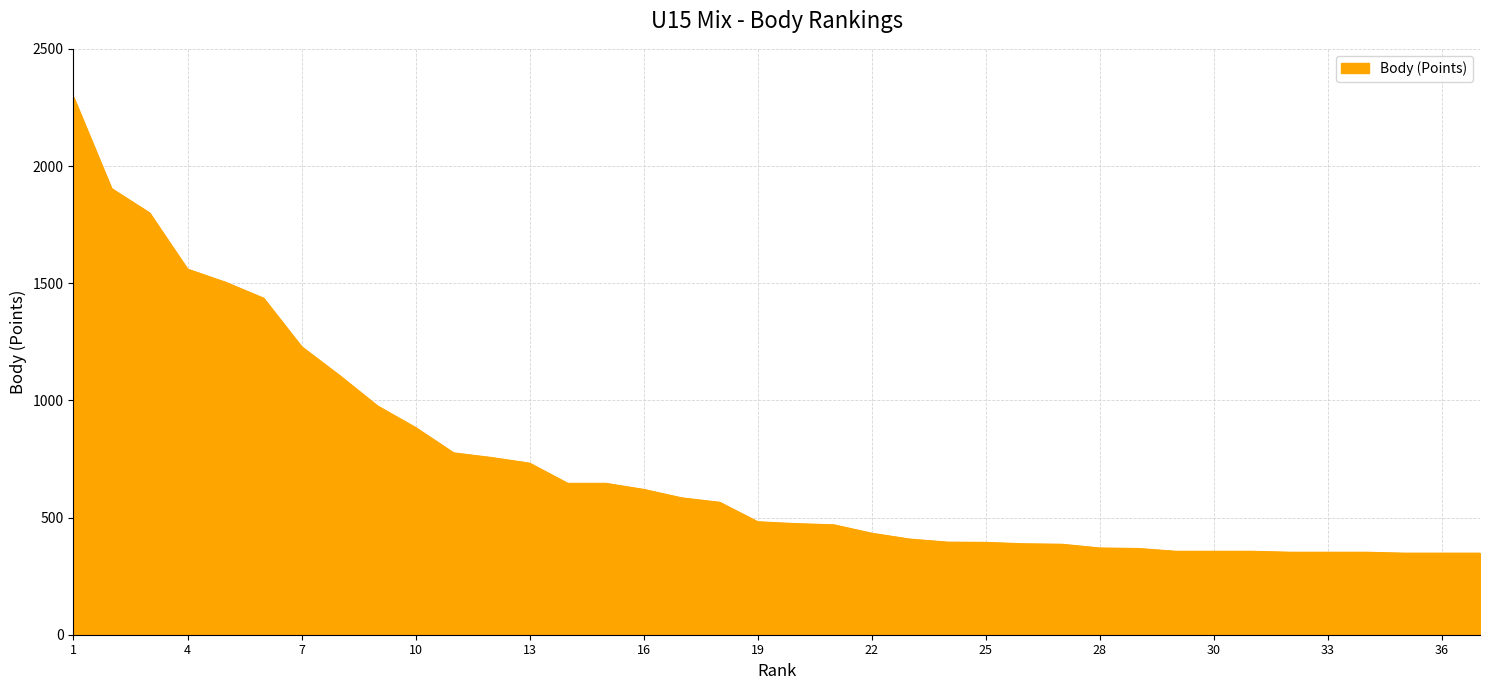

What is the difference between the maximum and minimum values?

1946